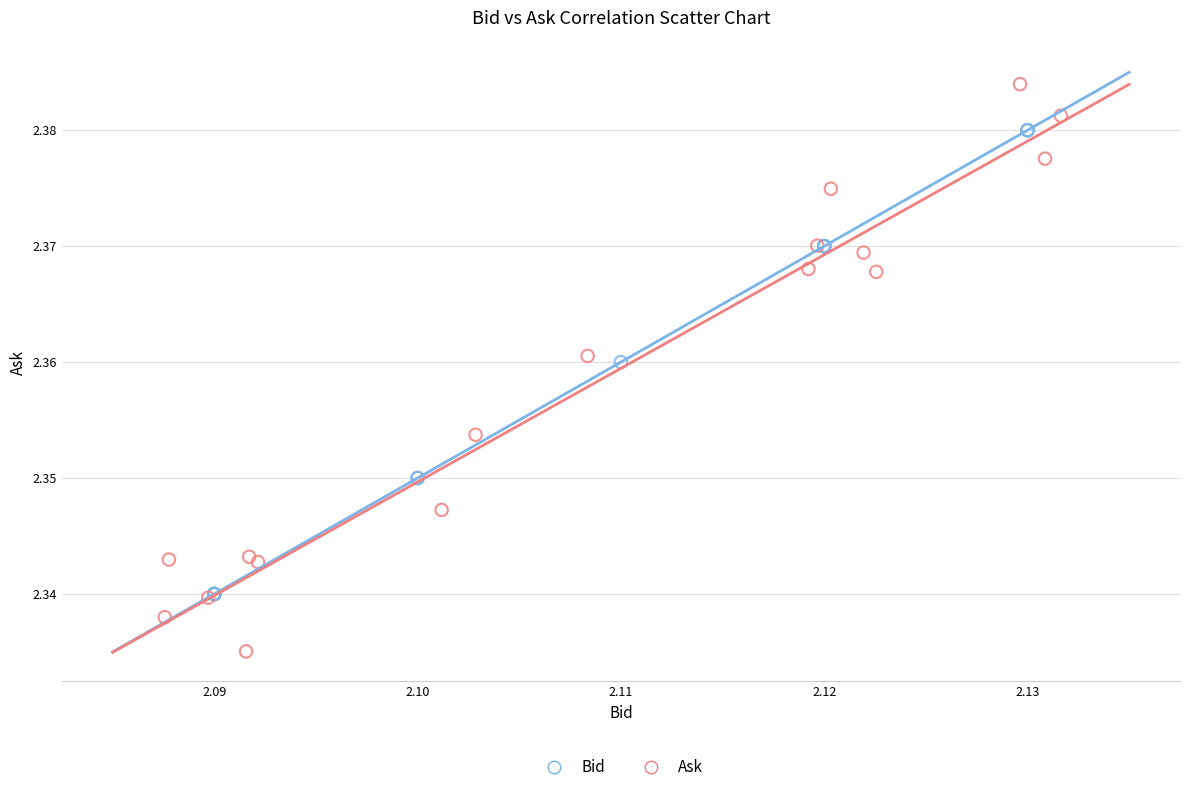

Which series contains the highest Y value?

Ask